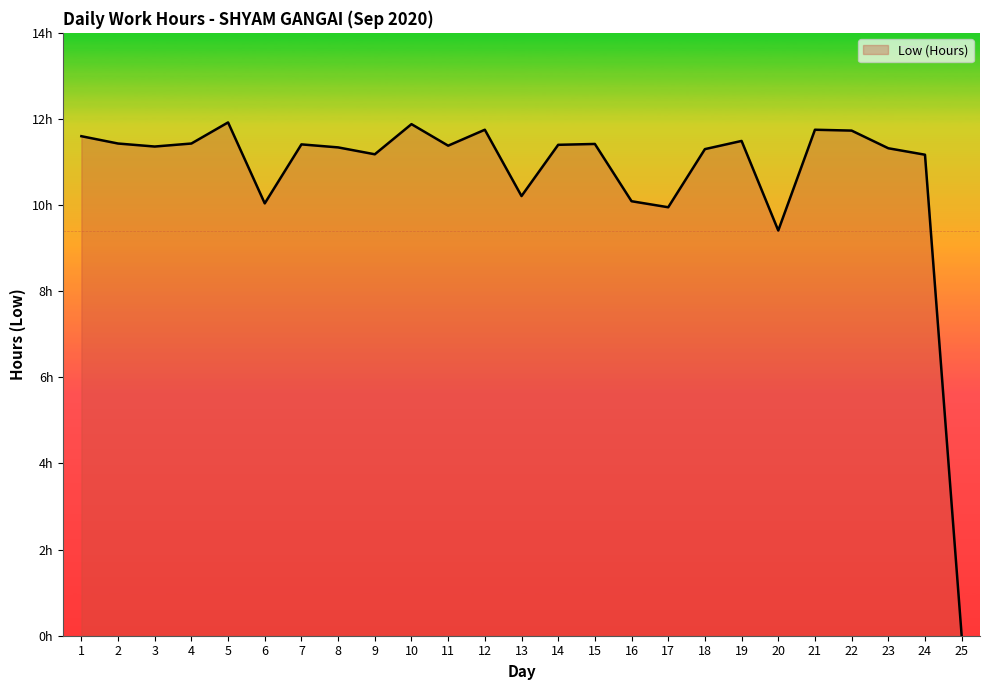

Reading left to right, what are all the values shown in this chart?

1=11.6	2=11.4	3=11.4	4=11.4	5=11.9	6=10.0	7=11.4	8=11.3	9=11.2	10=11.9	11=11.4	12=11.8	13=10.2	14=11.4	15=11.4	16=10.1	17=9.9	18=11.3	19=11.5	20=9.4	21=11.8	22=11.7	23=11.3	24=11.2	25=0.0